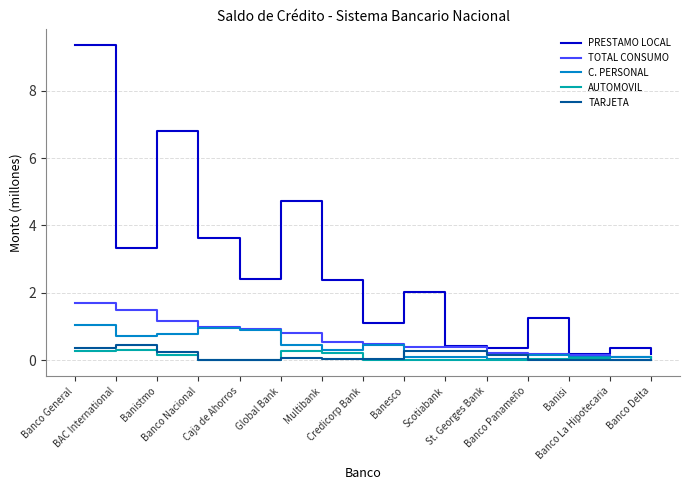

Read the PRESTAMO LOCAL value at Banistmo.

6.8